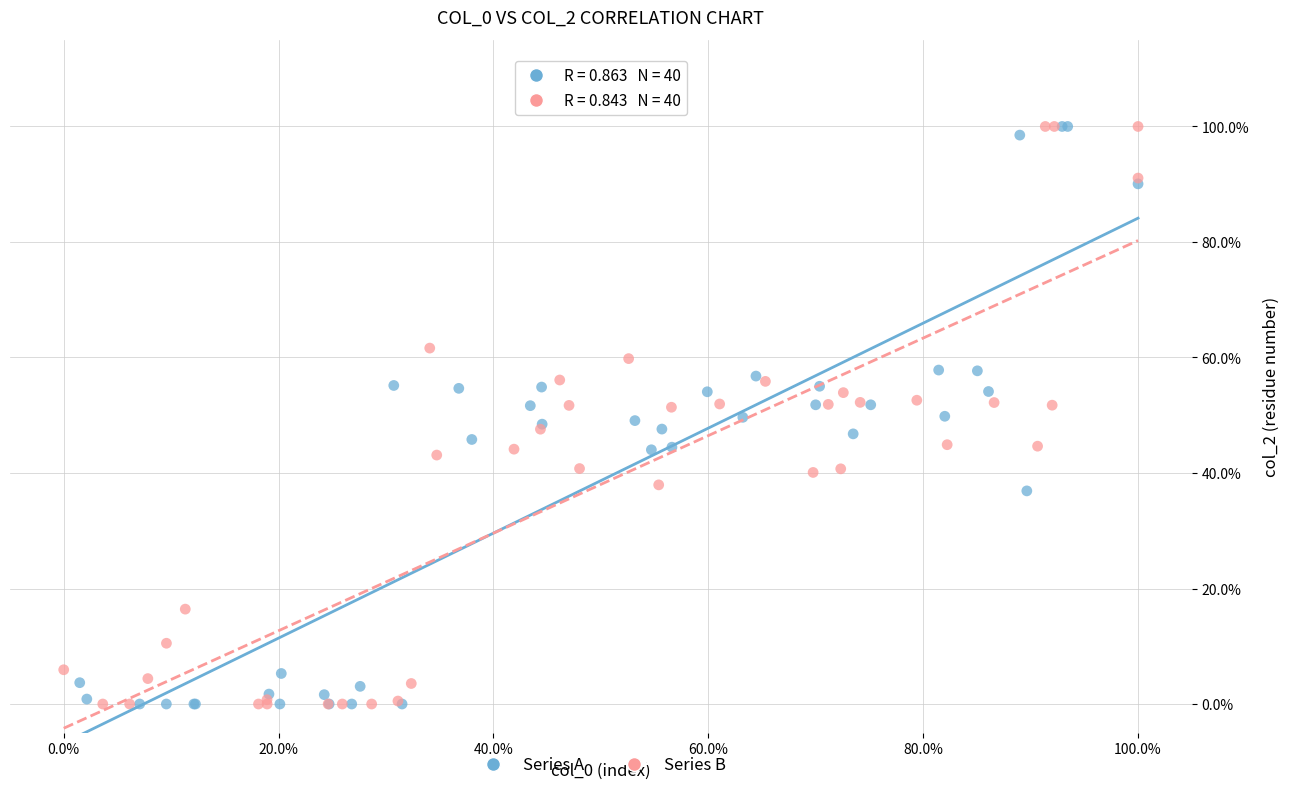

What are all the series names shown in the legend?

Series A, Series B